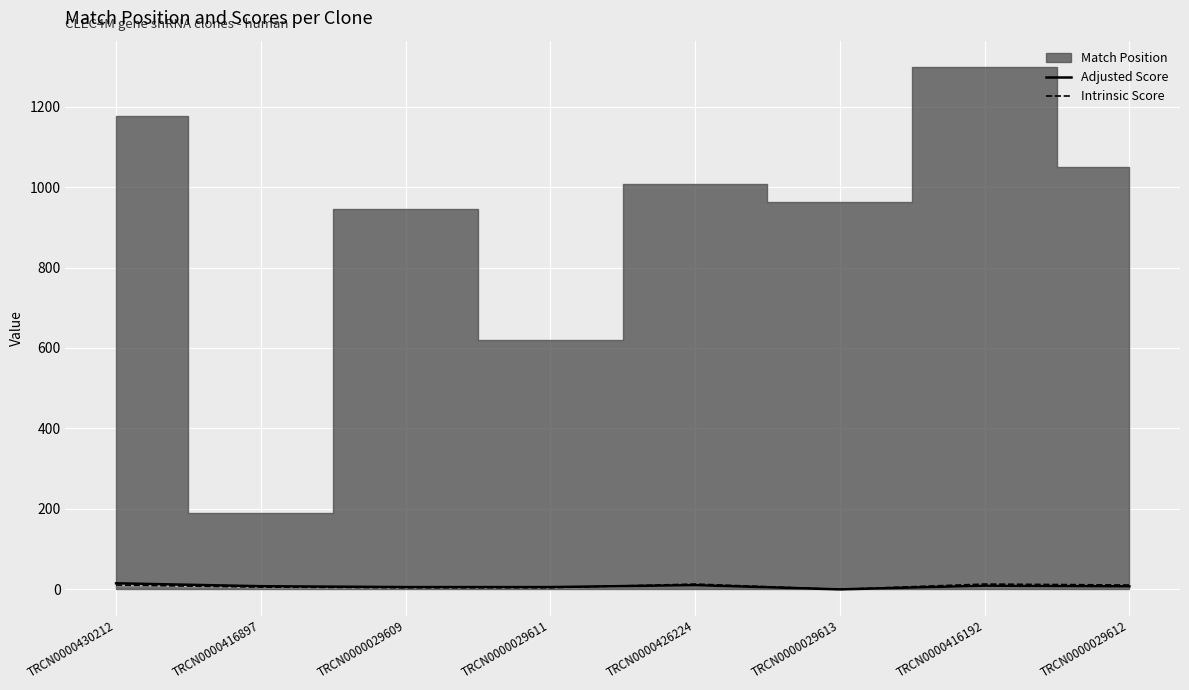

What is the difference between the maximum and minimum values in the Adjusted Score series?

15.1